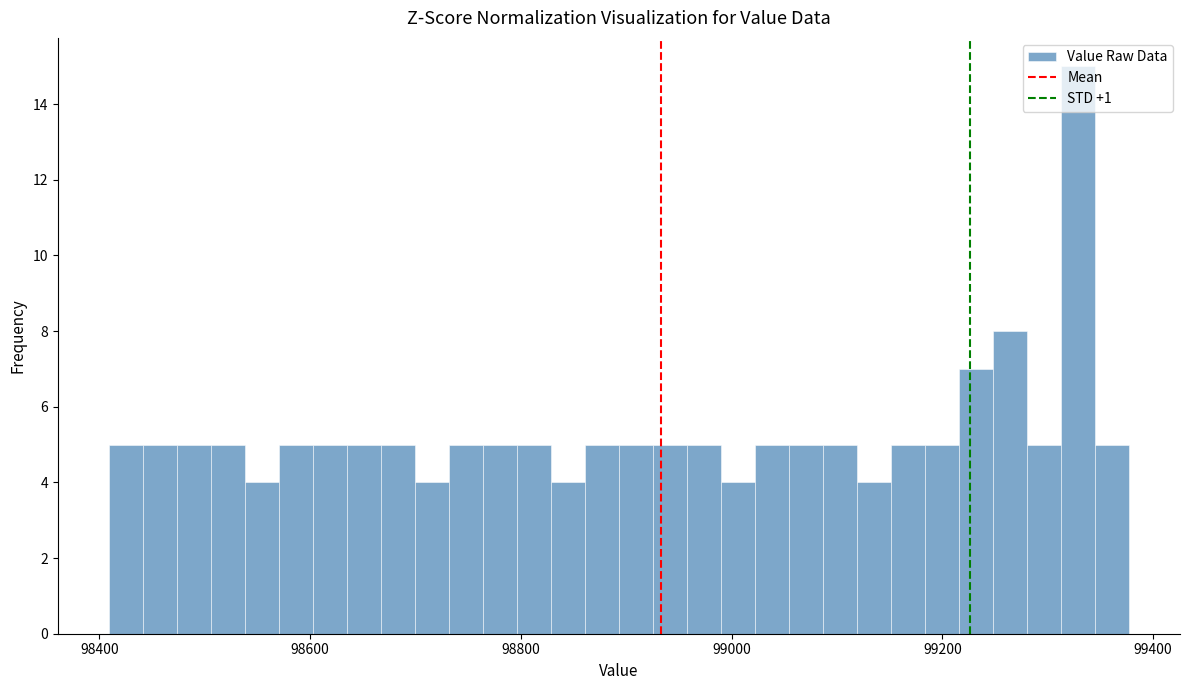

Read against the x-axis, roughly where is the centre of the tallest bar?

99320